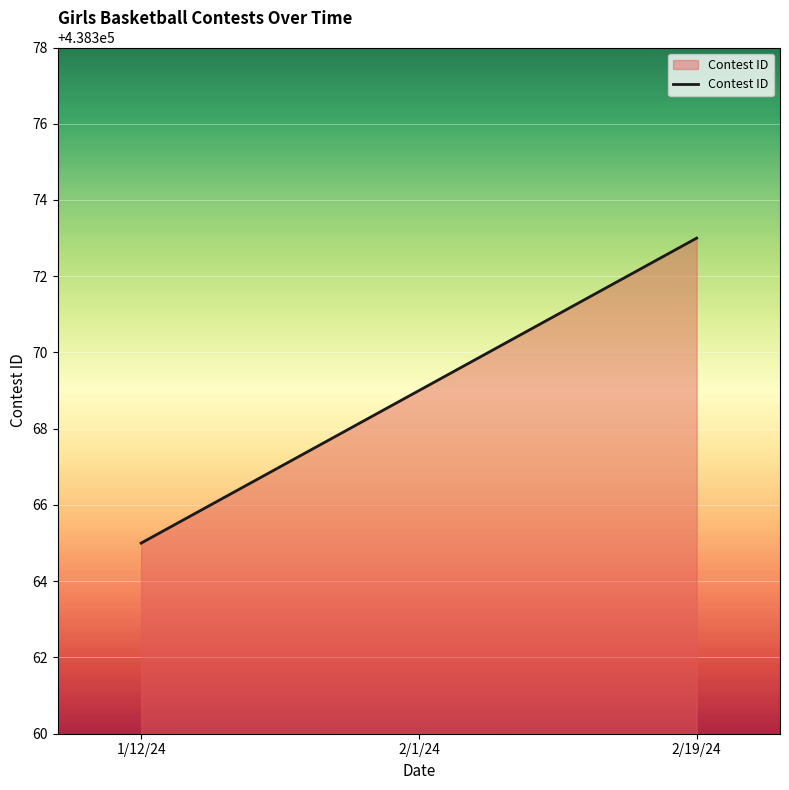

What position from the left is 1/12/24?

1